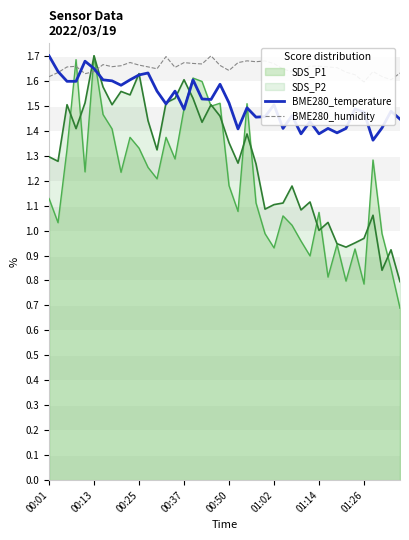

The value of SDS_P2 at 00:50 is 2.4. True or false?

False